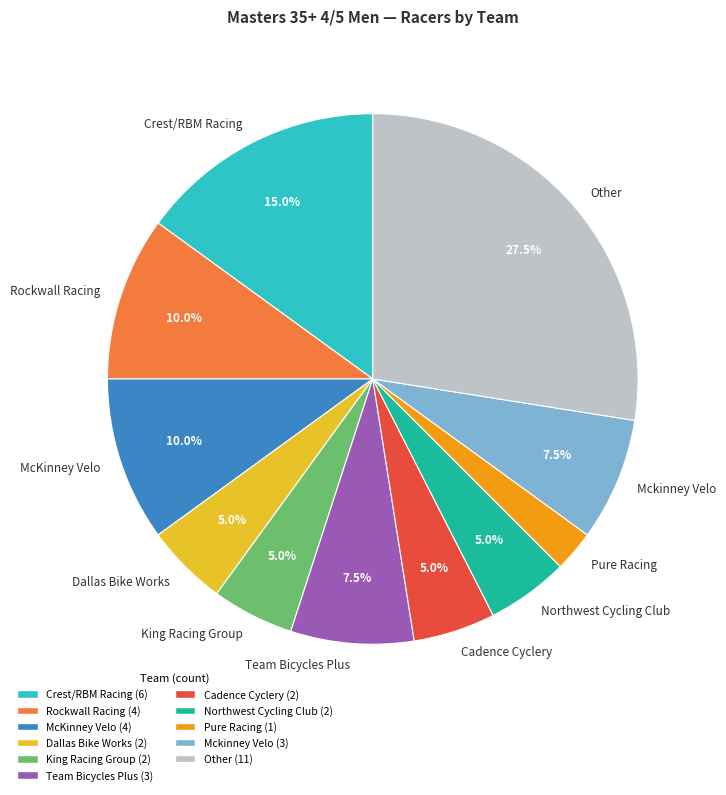

Which slice is the largest?

Other